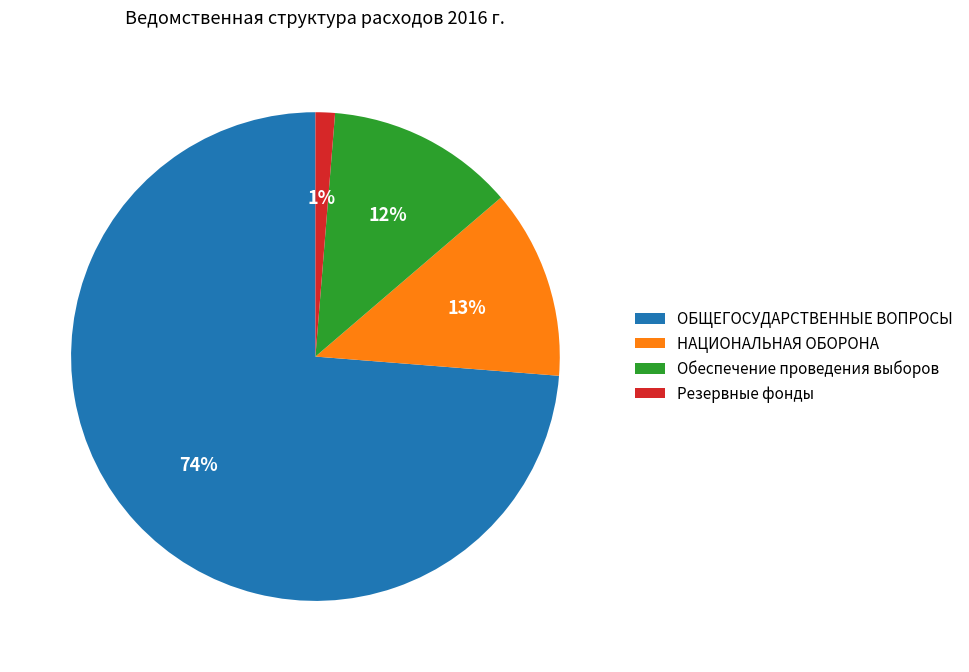

Which slice is the smallest?

Резервные фонды